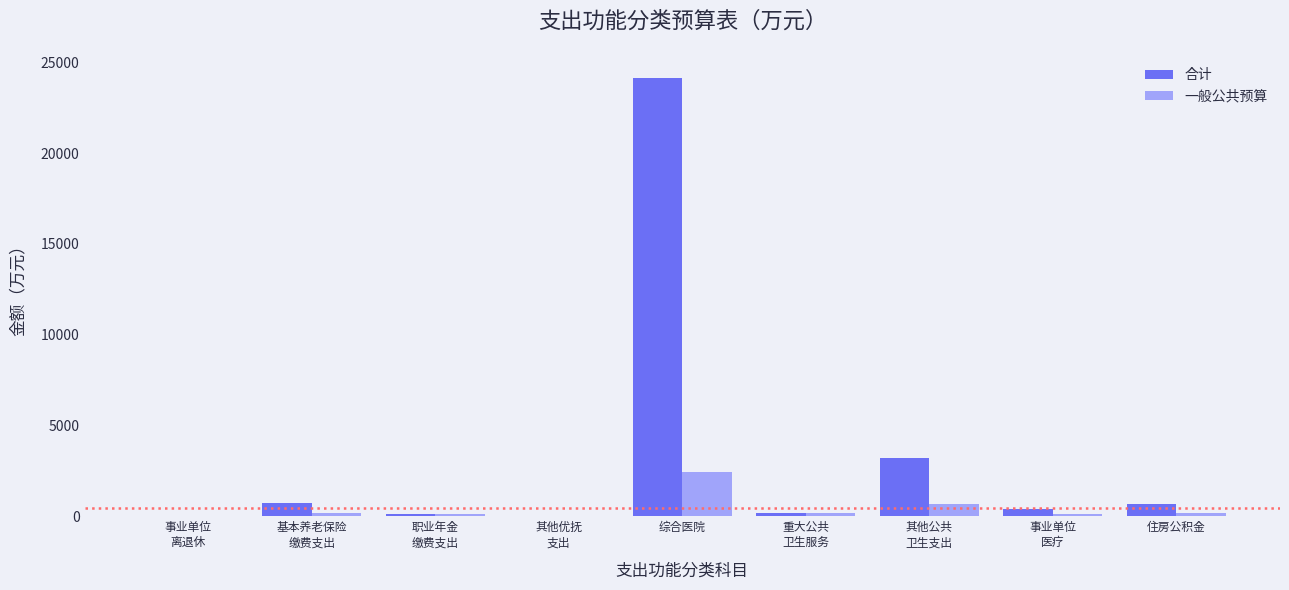

The 合计 series shows 24155.7 at 综合医院. True or false?

True